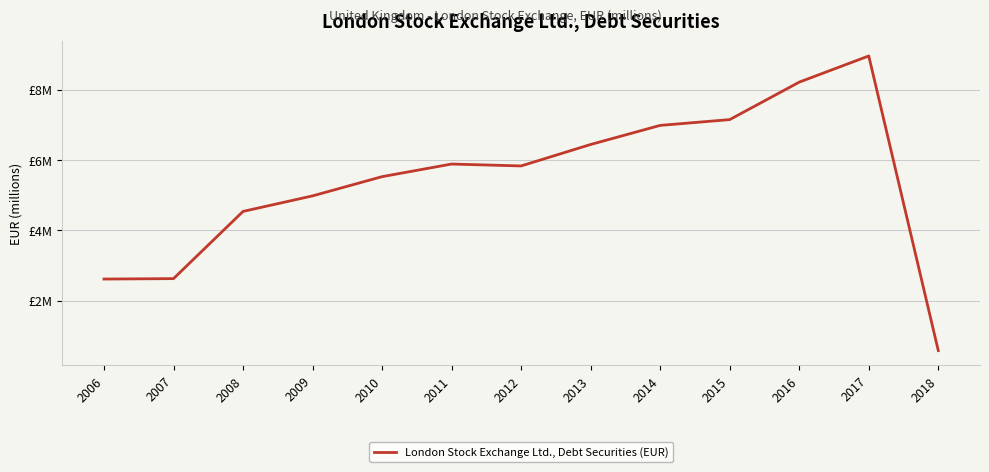

What is the maximum value shown in the chart?

9.0